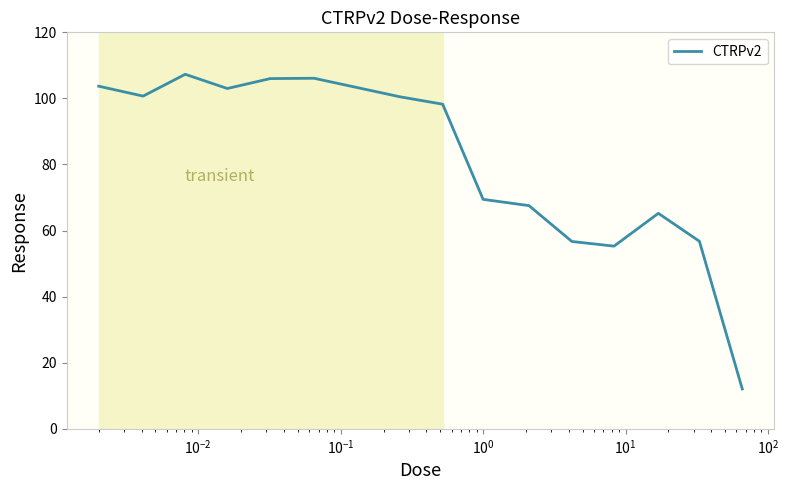

What is the greatest value displayed?

107.3